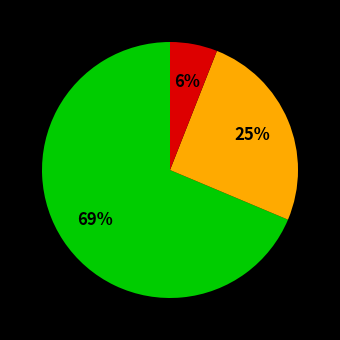

Is there any slice that represents more than half of the pie?

Yes